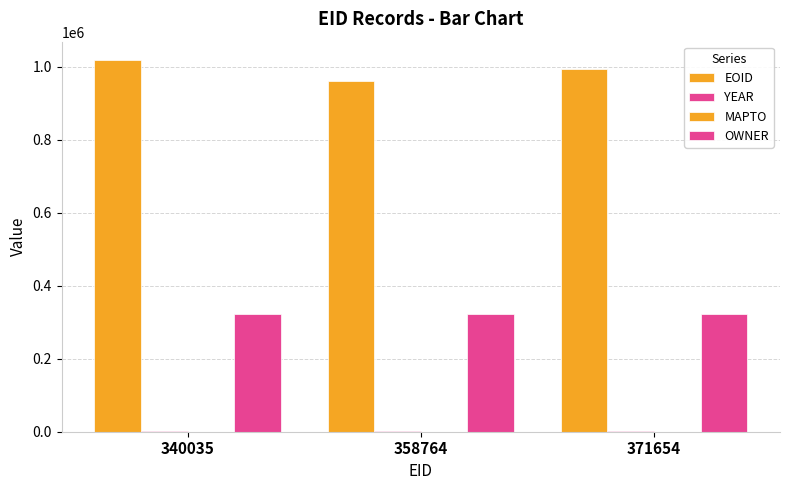

Reading left to right, what are all the values shown in this chart?

EOID: 340035=1017140	358764=960585	371654=993110
YEAR: 340035=2020	358764=2020	371654=2020
MAPTO: 340035=0	358764=0	371654=0
OWNER: 340035=321662	358764=321662	371654=321662